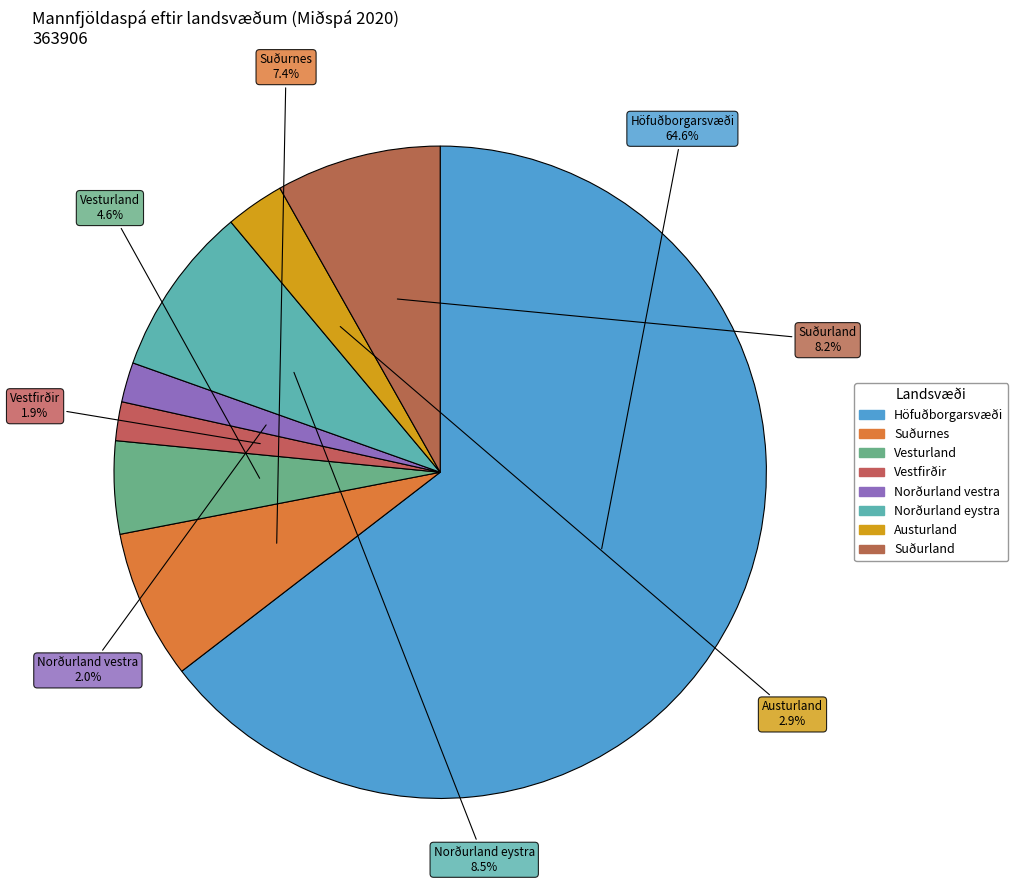

To the nearest percent, what is the difference between the largest and smallest slice percentages?

63%